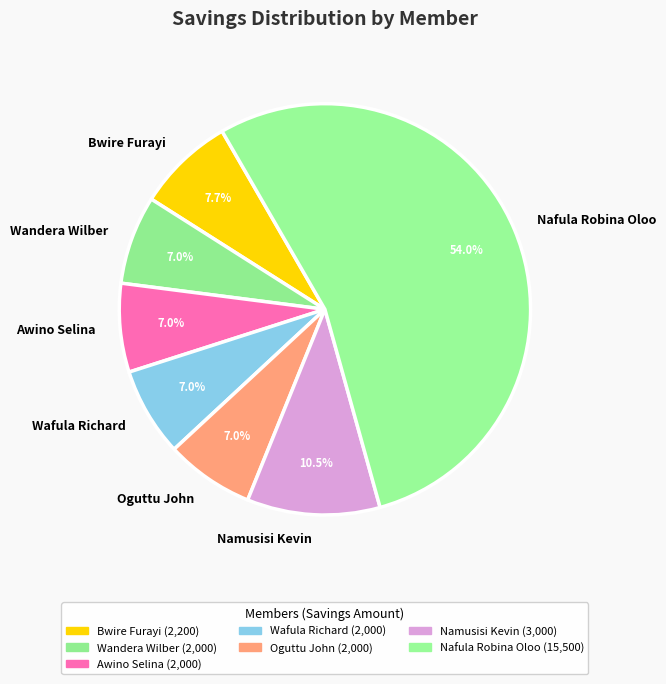

Which slice is the largest?

Nafula Robina Oloo